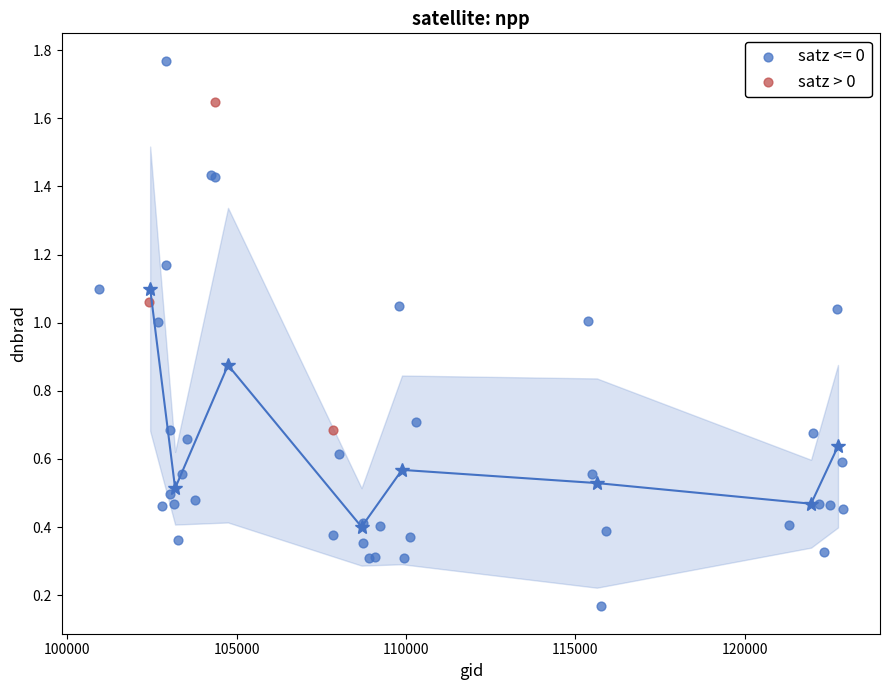

Which series contains the highest Y value?

satz <= 0